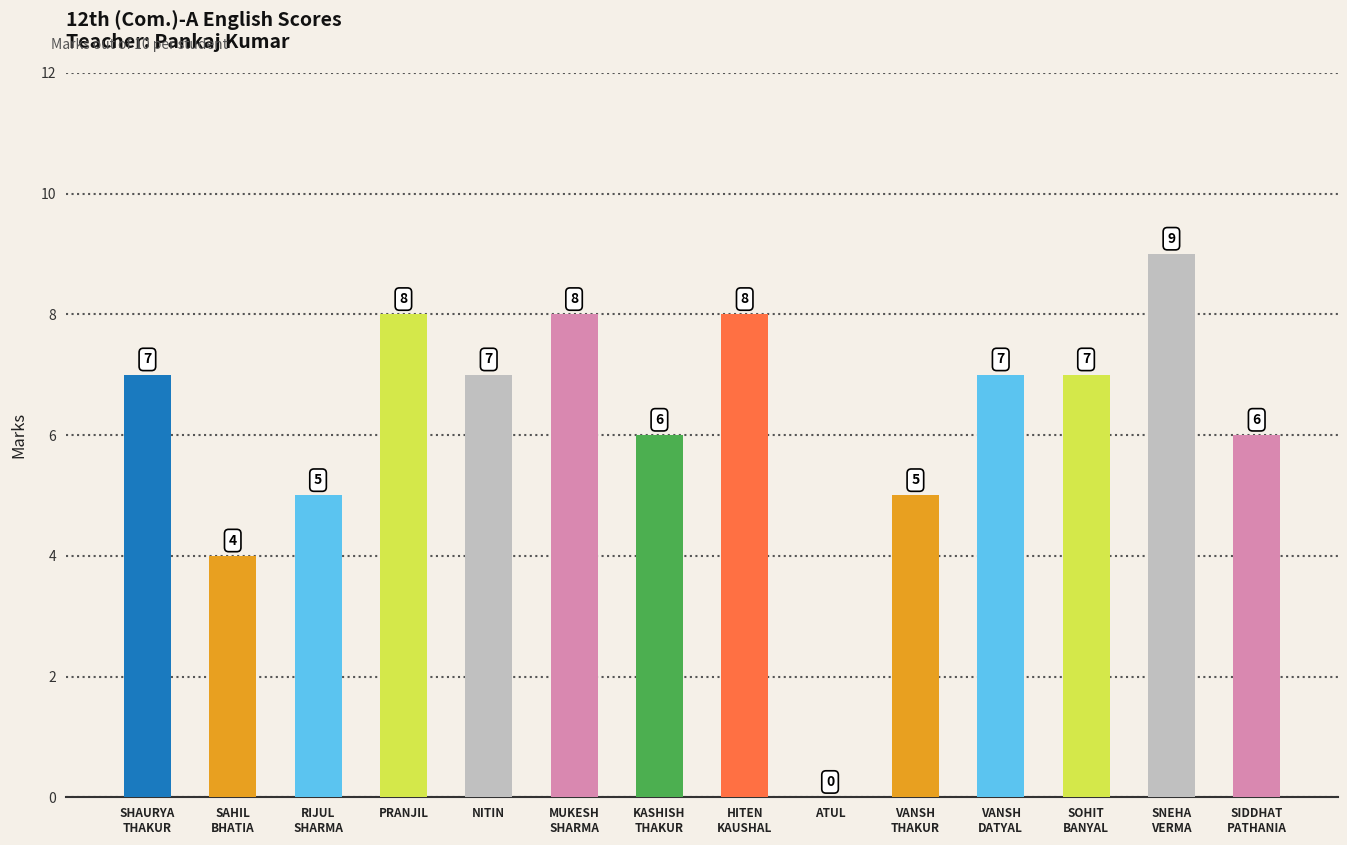

What is the average value?

6